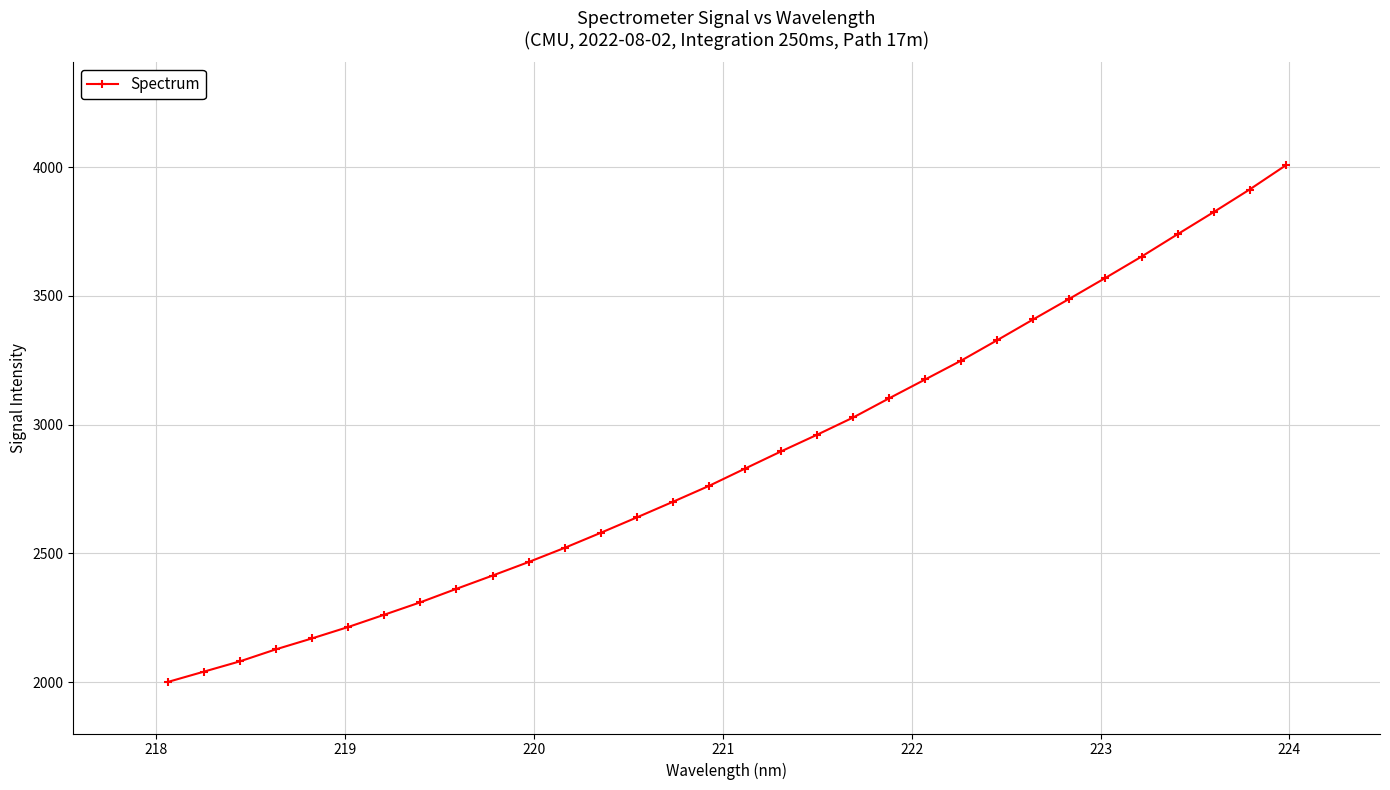

Count the number of values greater than 2829.

16